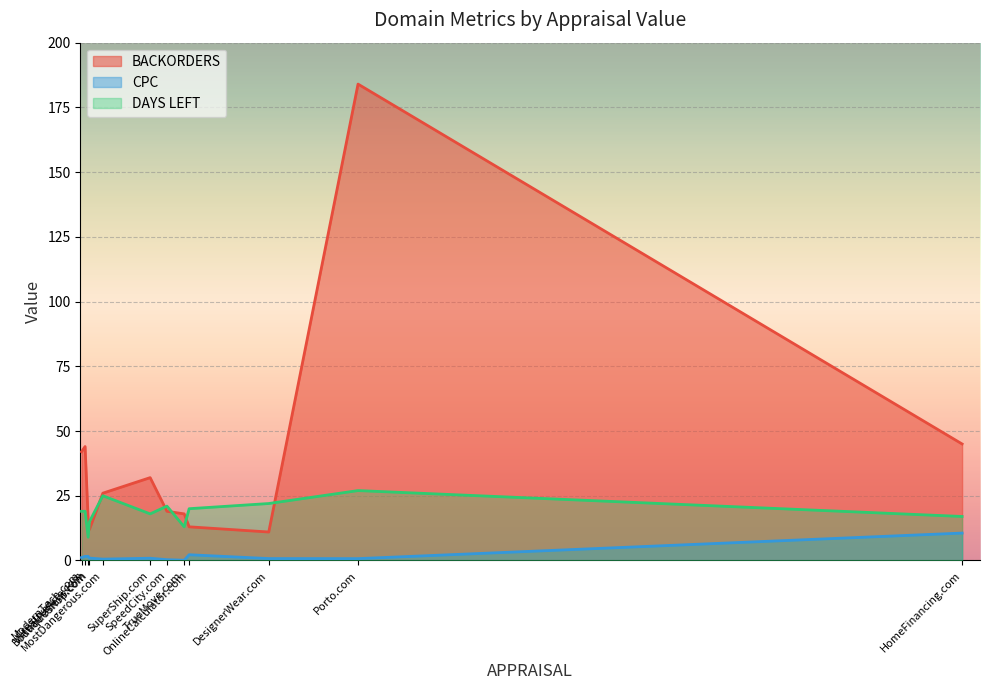

Between HomeFinancing.com and VirtualPatient.com, which series saw the biggest shift?

BACKORDERS